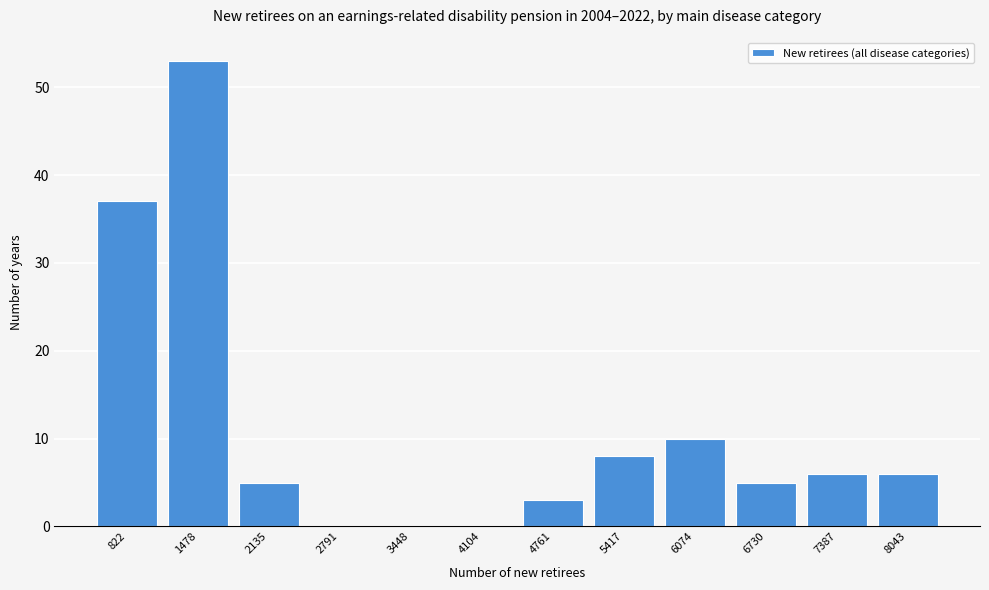

Reading right to left, list all the values displayed in this chart.

8043=6	7387=6	6730=5	6074=10	5417=8	4761=3	4104=0	3448=0	2791=0	2135=5	1478=53	822=37